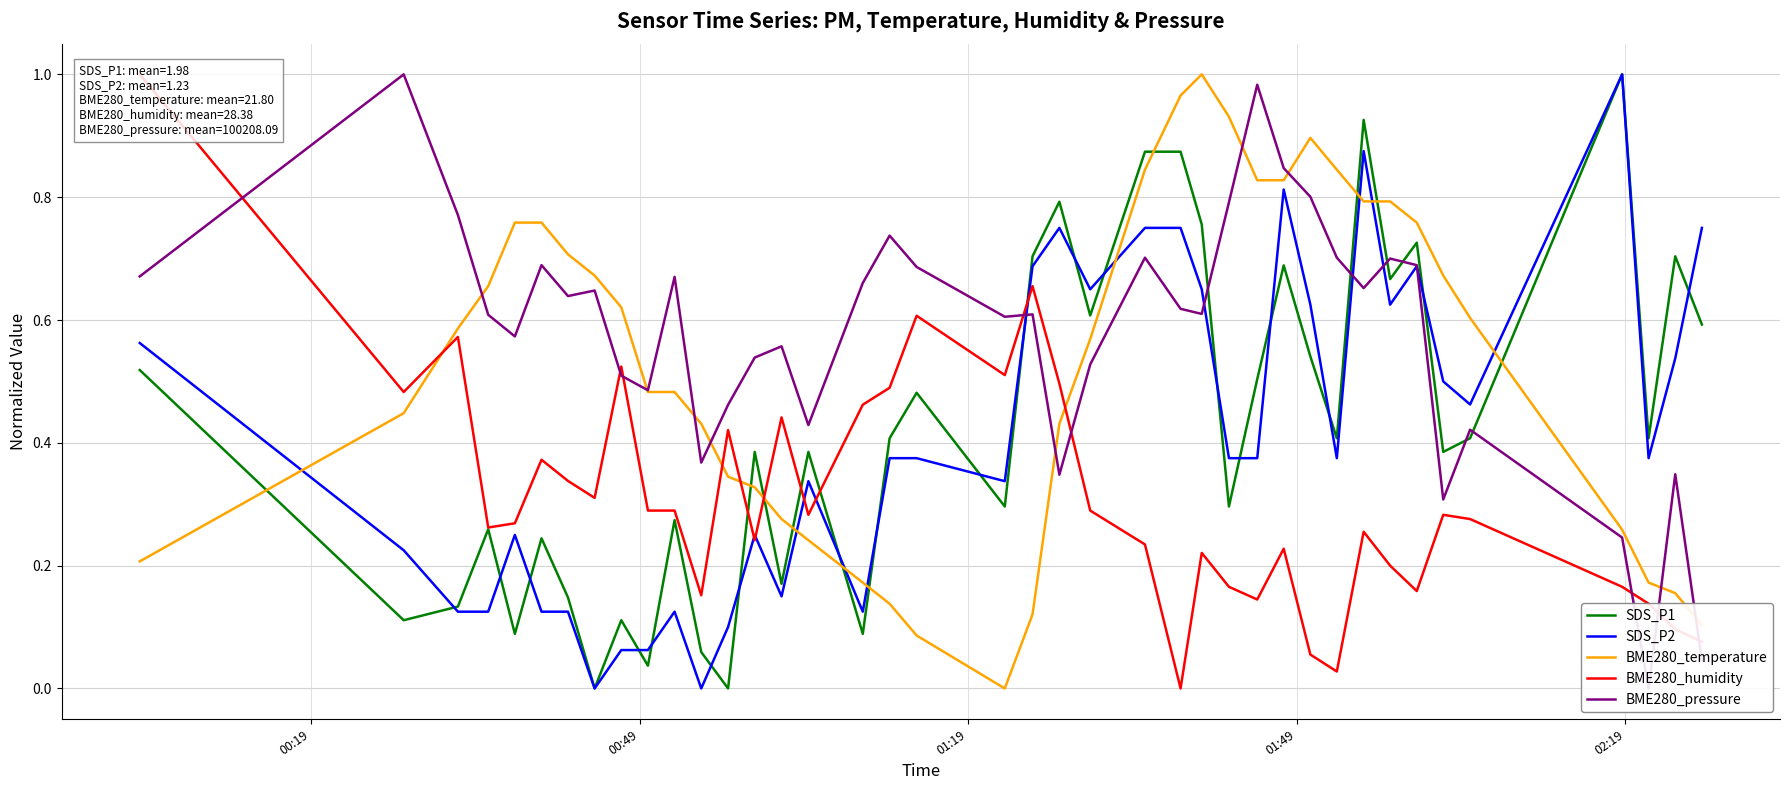

True or false: BME280_temperature and SDS_P1 cross at least once.

True